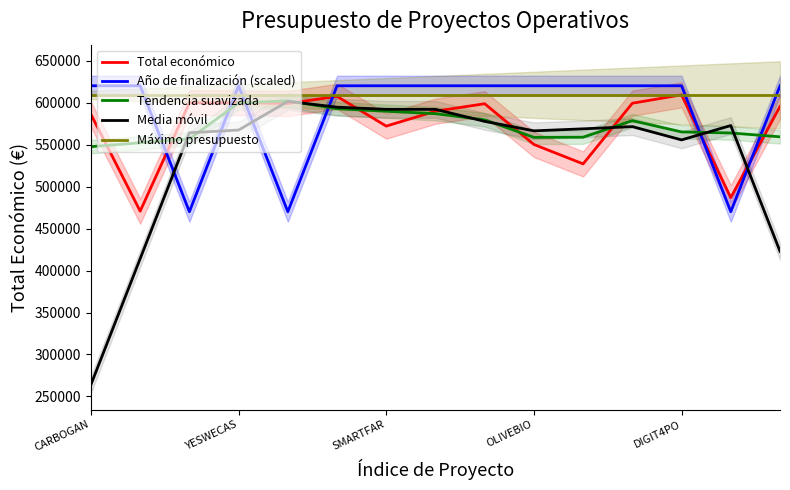

How many interior local valleys does the Año de finalización (scaled) series have?

3